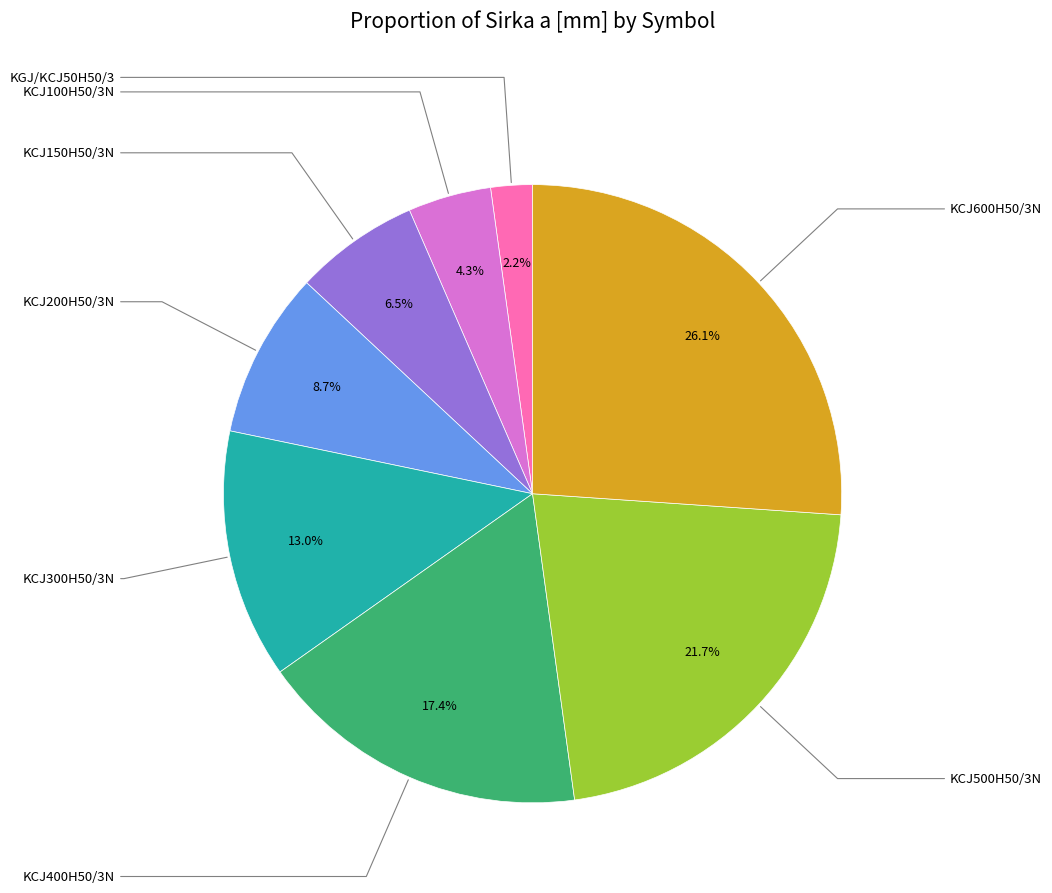

Is there any slice that represents more than half of the pie?

No